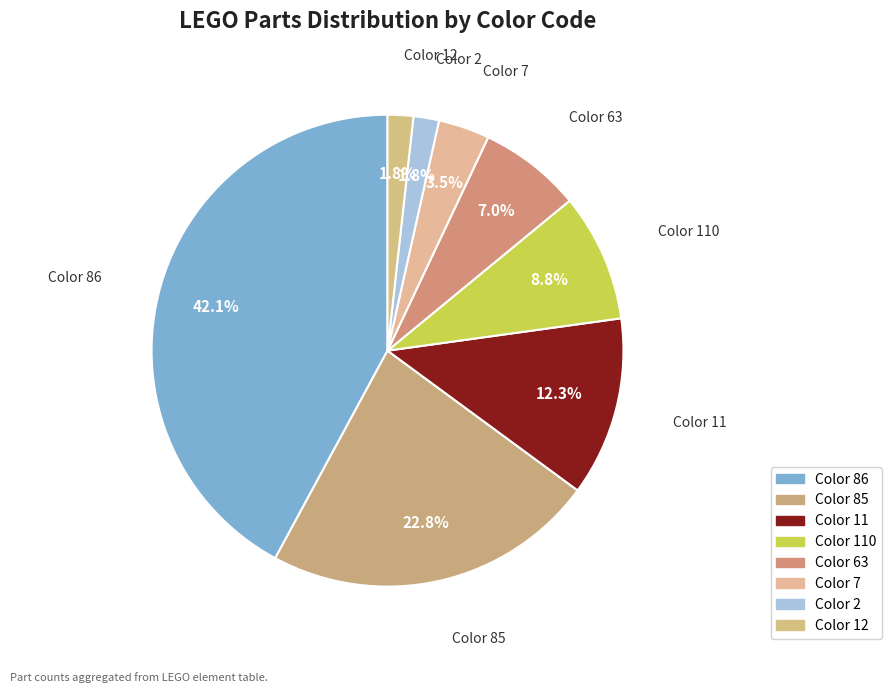

Which category has the biggest portion of the pie?

Color 86